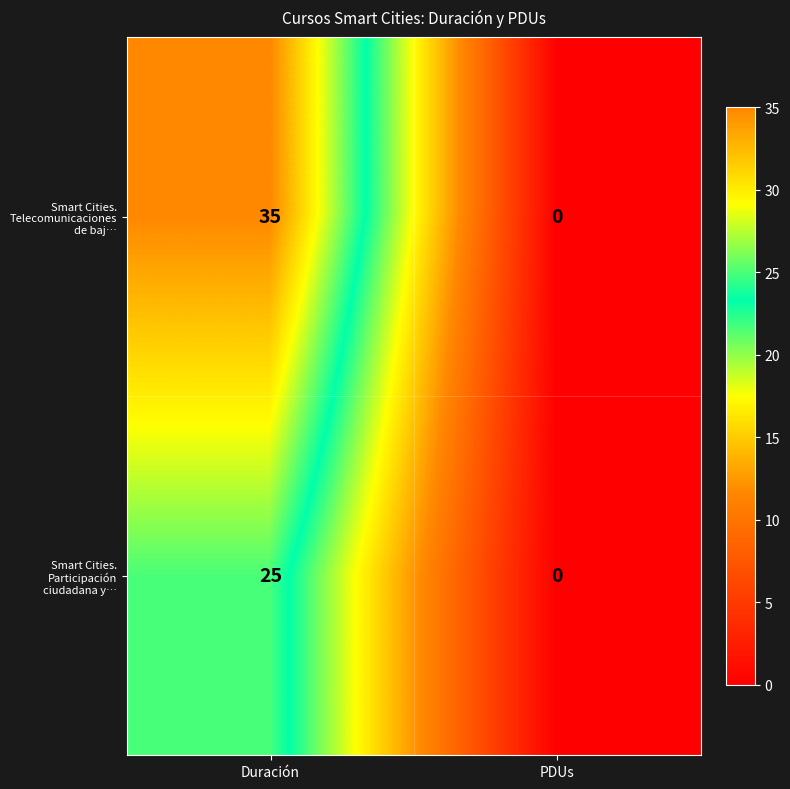

Which label corresponds to the largest value in the chart?

Duración